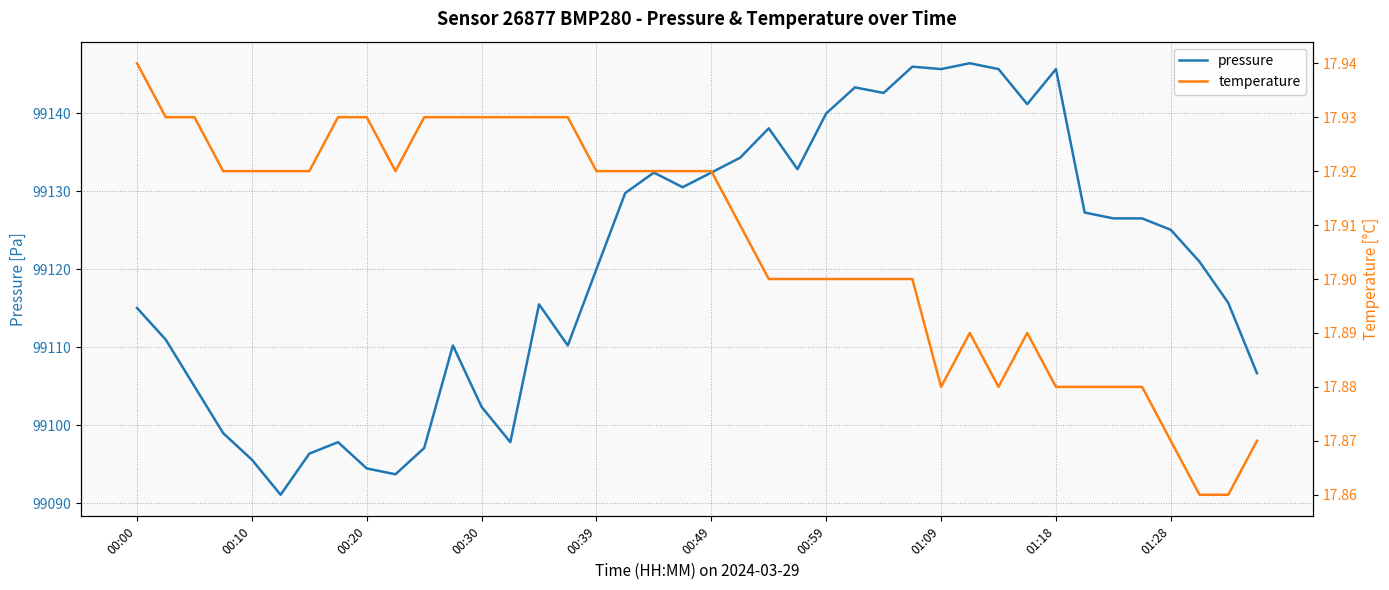

True or false: pressure and temperature cross at least once.

False